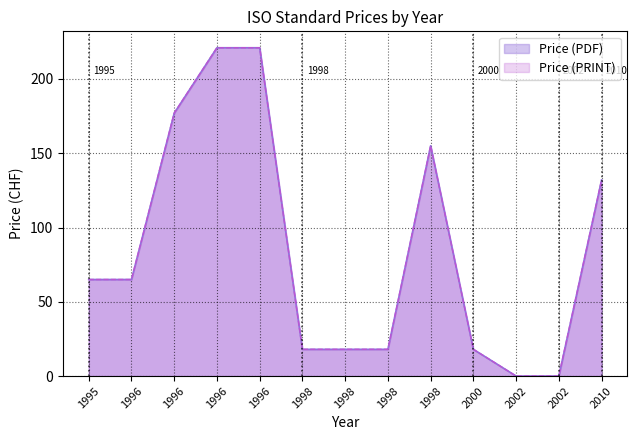

Read the Price (PRINT) value at 1998, to the nearest 5.

20